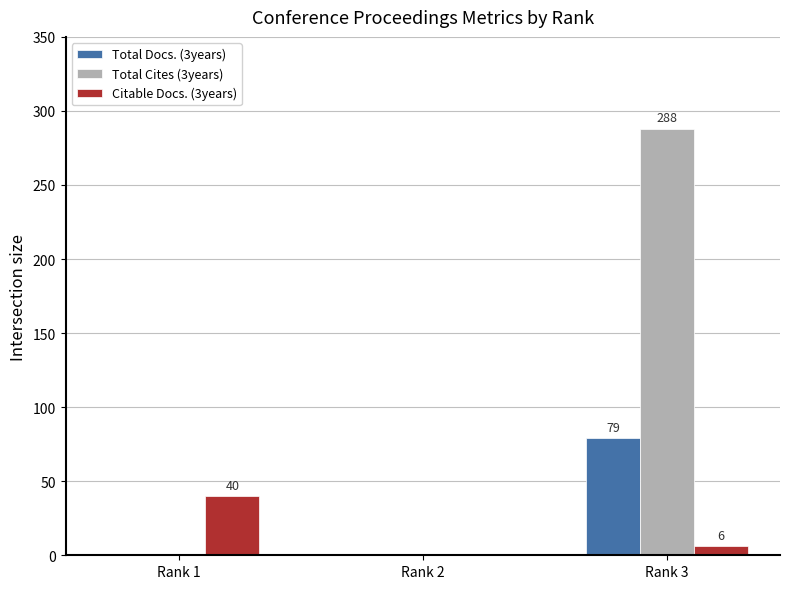

How many Total Docs. (3years) values are between 0 and 79?

3